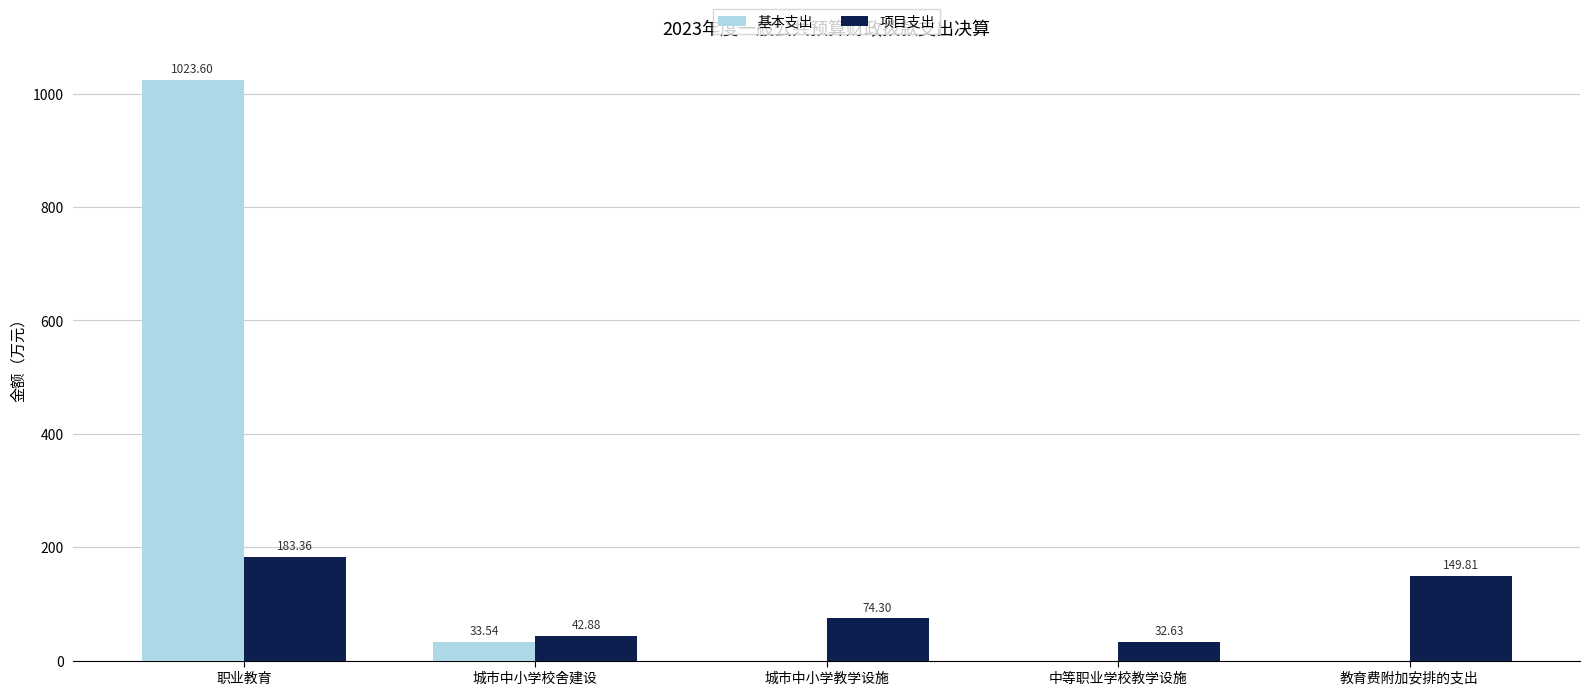

What are all the series names shown in the legend?

基本支出, 项目支出